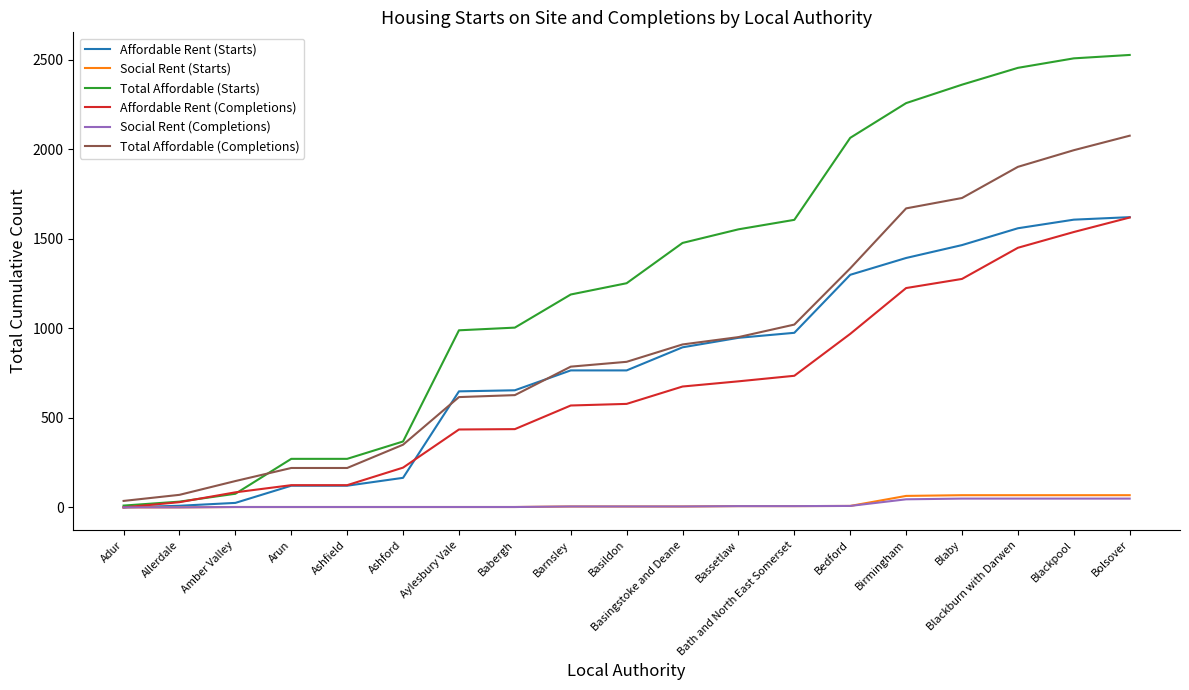

What is the difference between the maximum and minimum values in the Social Rent (Starts) series?

68